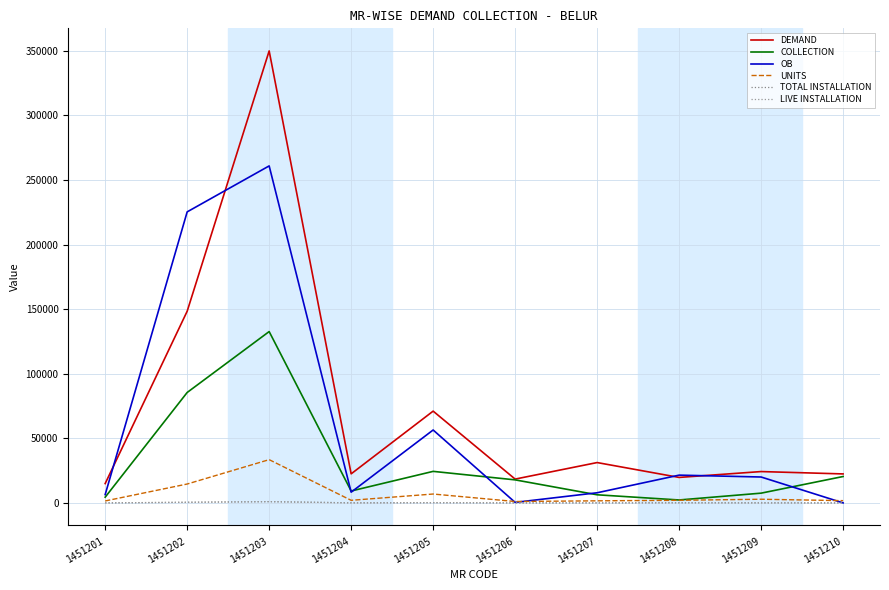

Rank the series by their maximum value, from highest to lowest.

DEMAND, OB, COLLECTION, UNITS, TOTAL INSTALLATION, LIVE INSTALLATION